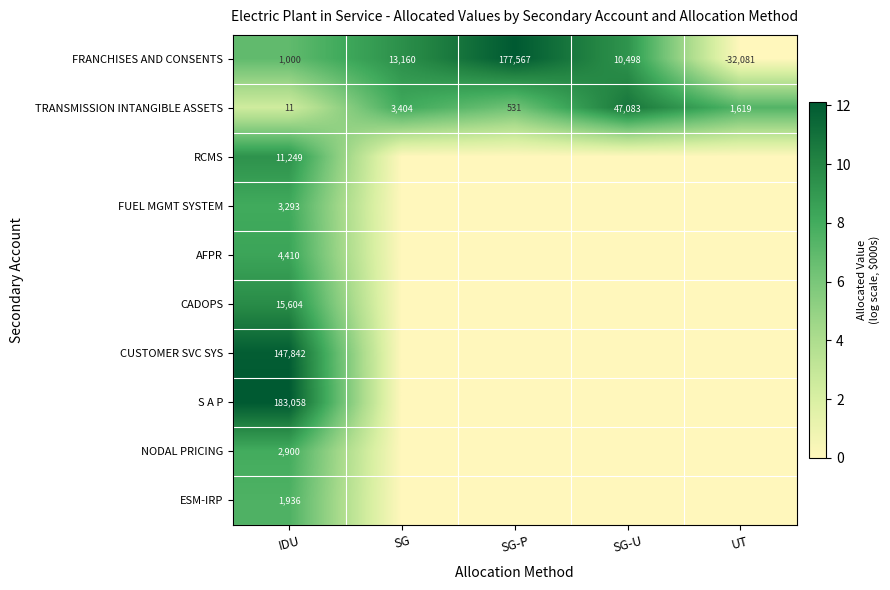

What value does the FRANCHISES AND CONSENTS series have at SG-U?

10498